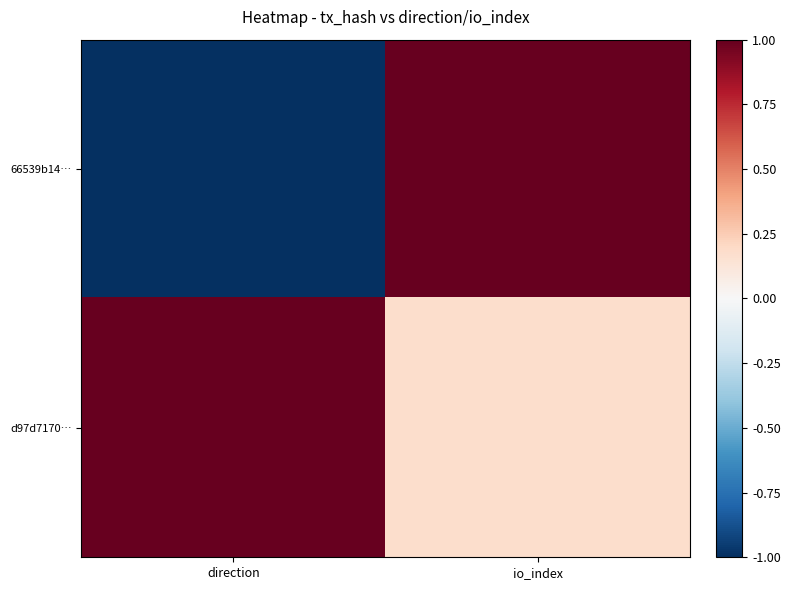

Rank the series by their average value, from lowest to highest.

66539b14…, d97d7170…